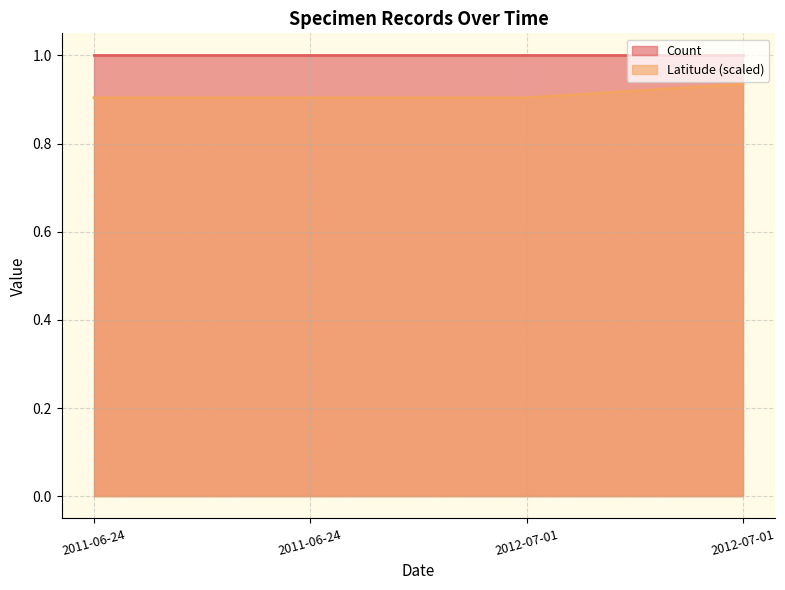

List the labels in order of value, smallest first.

2011-06-24, 2011-06-24, 2012-07-01, 2012-07-01